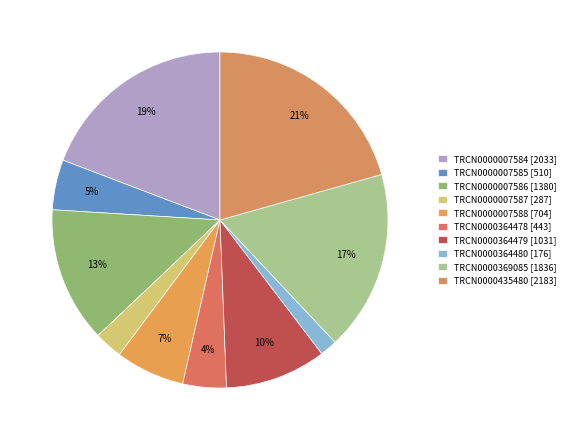

What percentage is NOT represented by TRCN0000364478?

95.8%